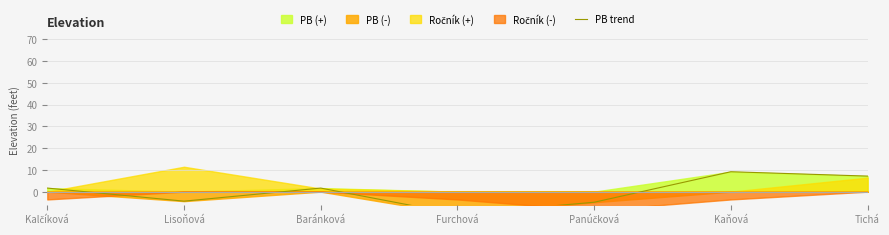

Reading left to right, extract all data points from this chart.

Kalčíková=1.6	Lisoňová=-4.4	Baránková=1.6	Furchová=-10.4	Panúčková=-4.9	Kaňová=9.1	Tichá=7.1